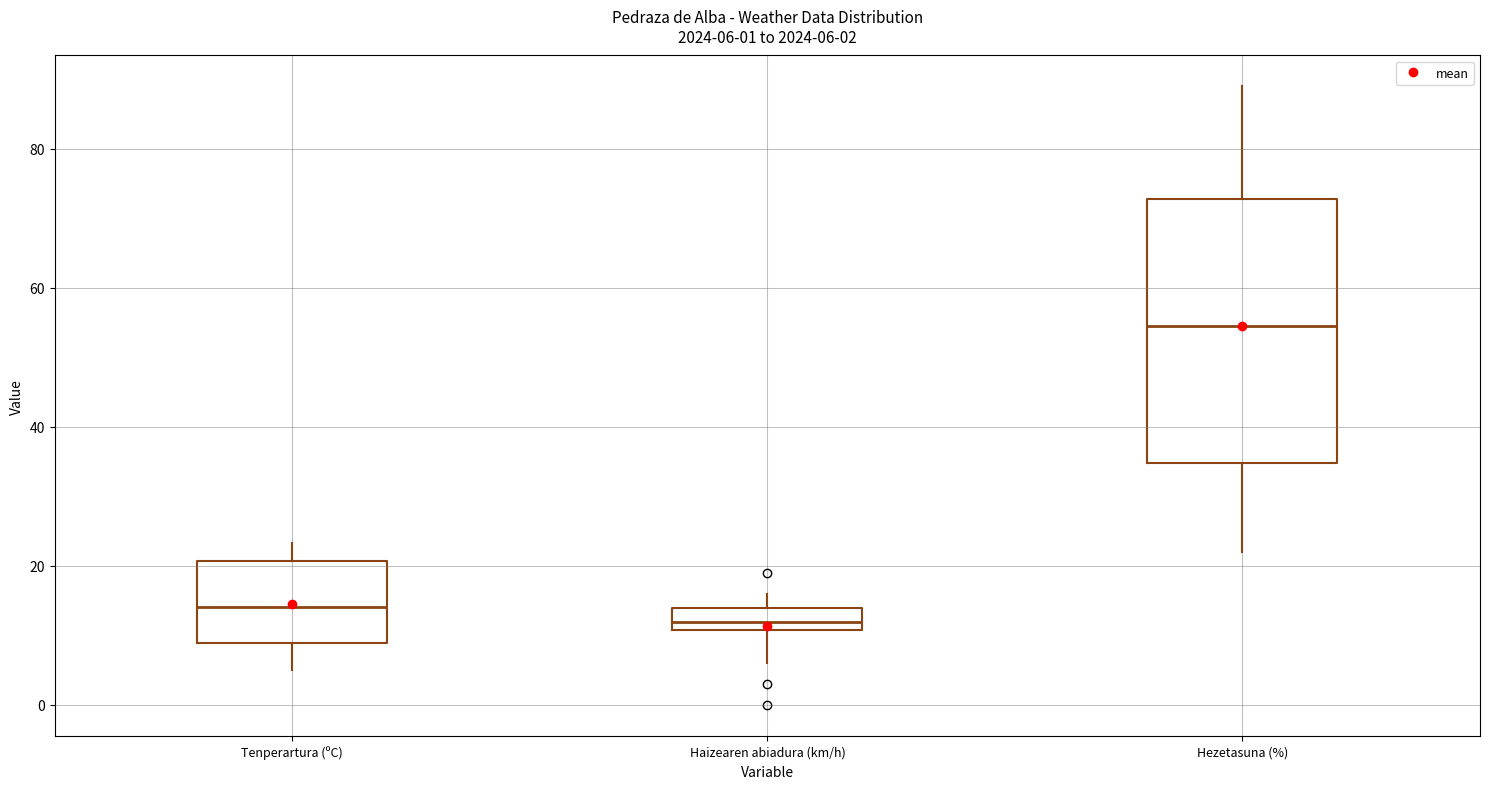

Comparing the boxes themselves (not the whiskers), which one is the tallest?

Hezetasuna (%)